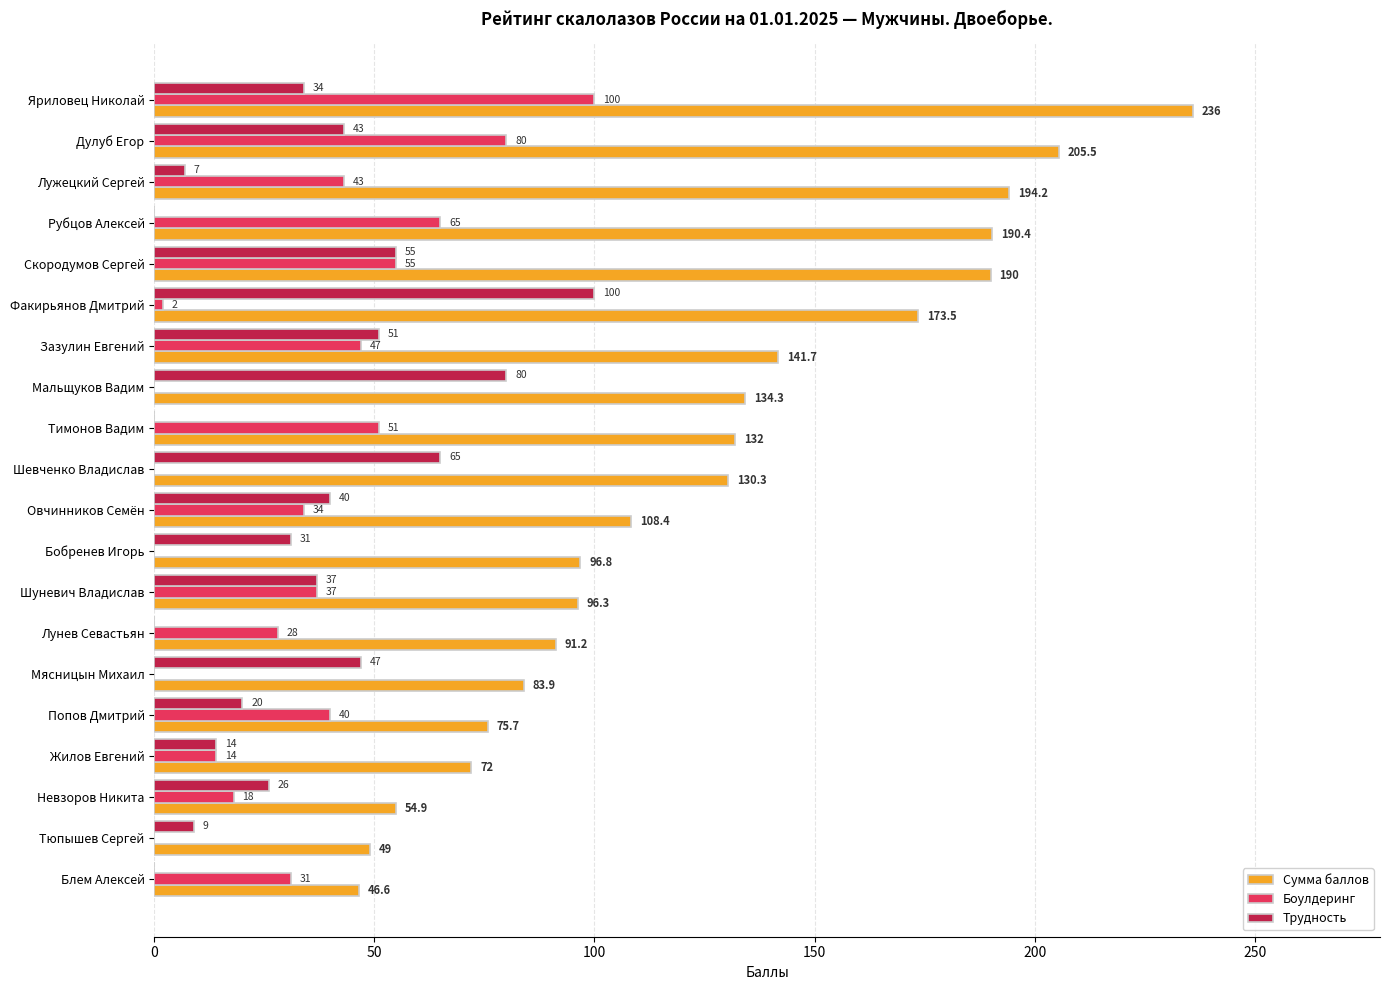

Which category has the highest value in the Сумма баллов series?

Яриловец Николай